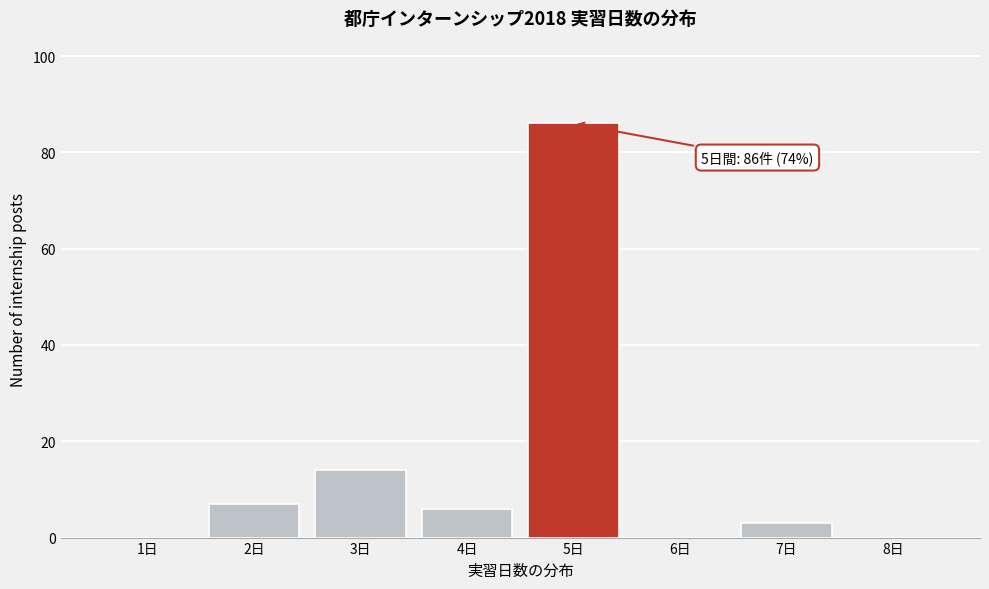

Reading left to right, transcribe all the data shown in this chart.

1日=0	2日=7	3日=14	4日=6	5日=86	6日=0	7日=3	8日=0